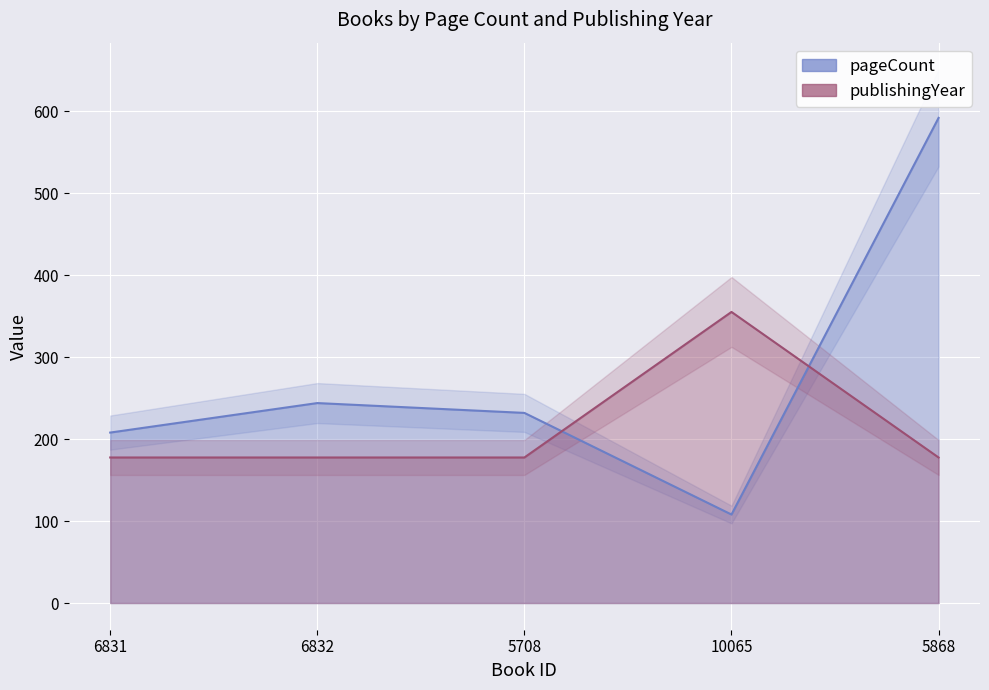

Which series changed the most between 6832 and 5708?

pageCount